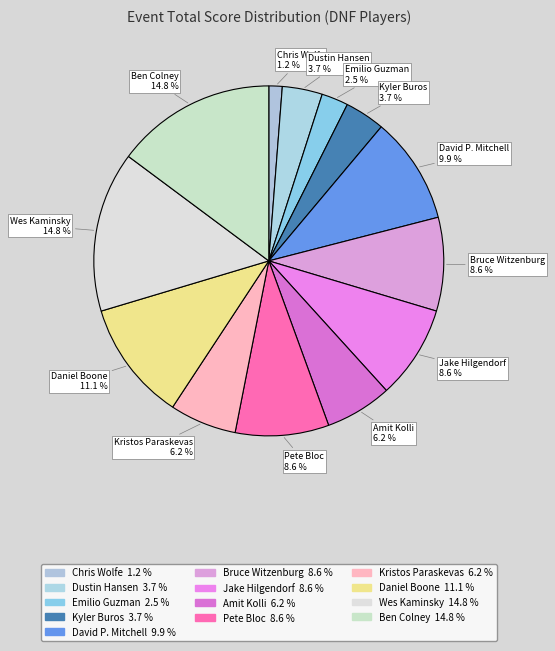

What portion of the pie excludes Kristos Paraskevas?

93.8%